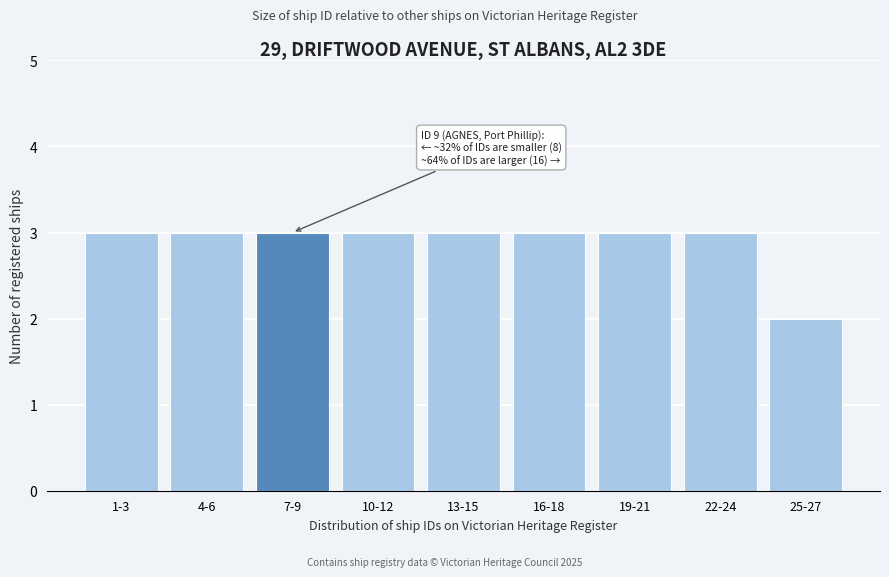

Reading left to right, what are all the values shown in this chart?

3	3	3	3	3	3	3	3	2